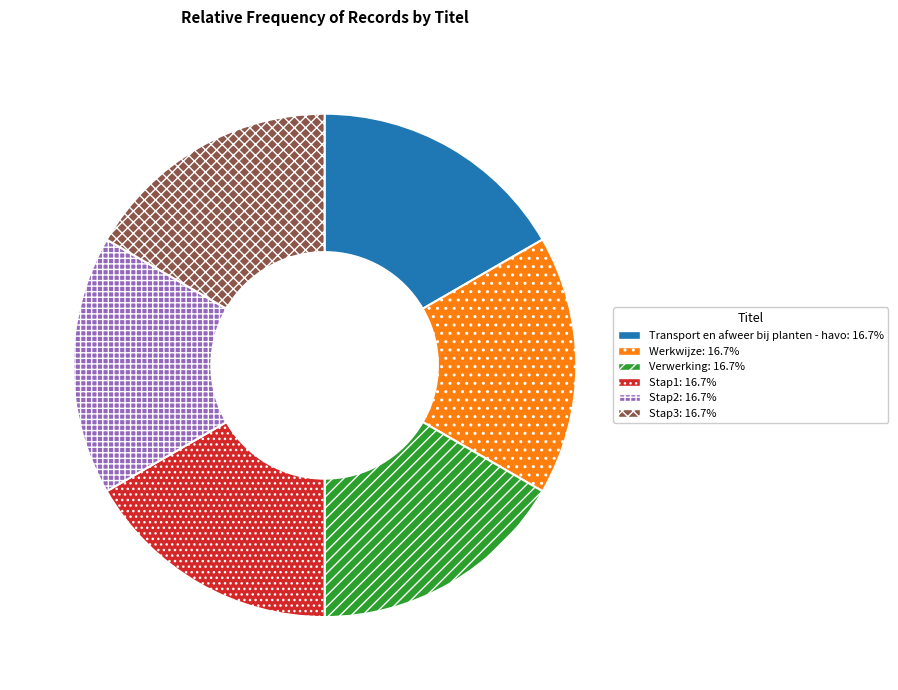

Combined, do Verwerking and Stap2 account for over 50%?

No